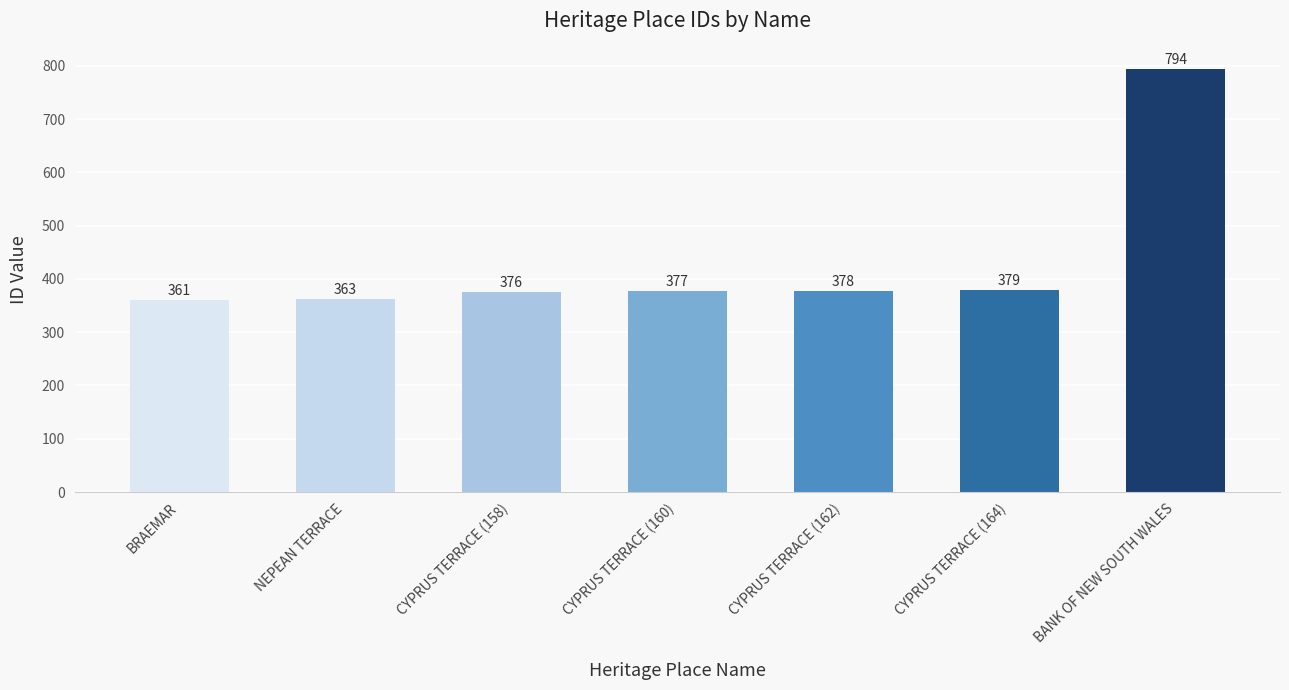

Reading left to right, list all the values displayed in this chart.

BRAEMAR=361	NEPEAN TERRACE=363	CYPRUS TERRACE (158)=376	CYPRUS TERRACE (160)=377	CYPRUS TERRACE (162)=378	CYPRUS TERRACE (164)=379	BANK OF NEW SOUTH WALES=794